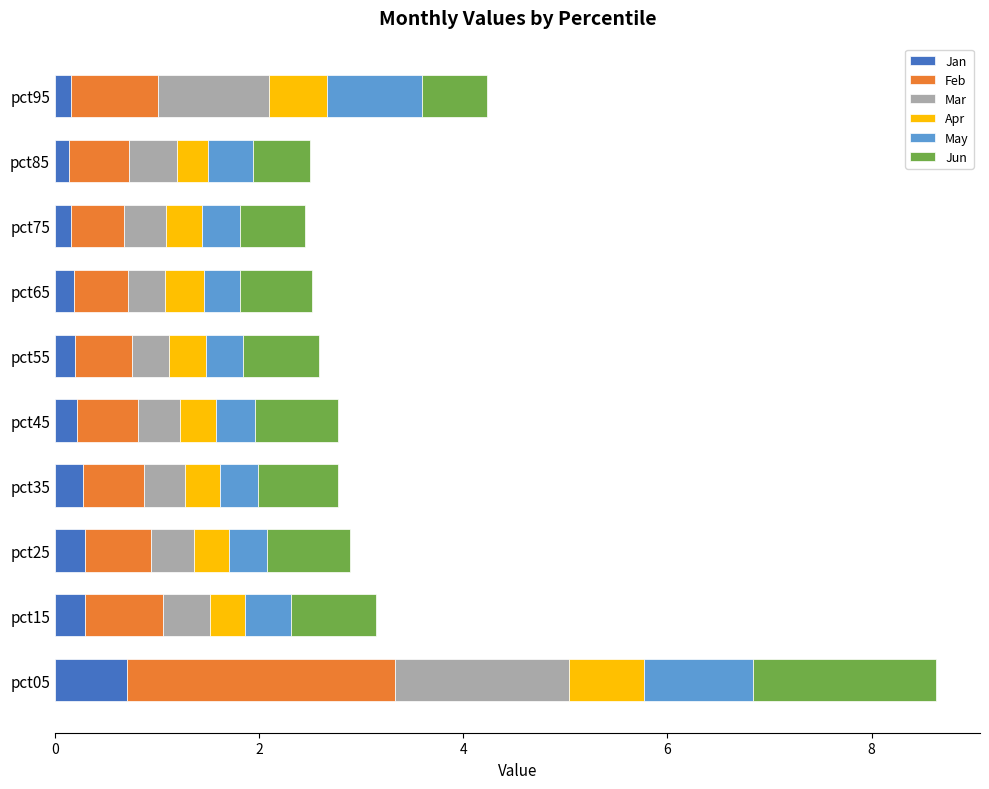

What is the total value across all series at pct15?

3.1